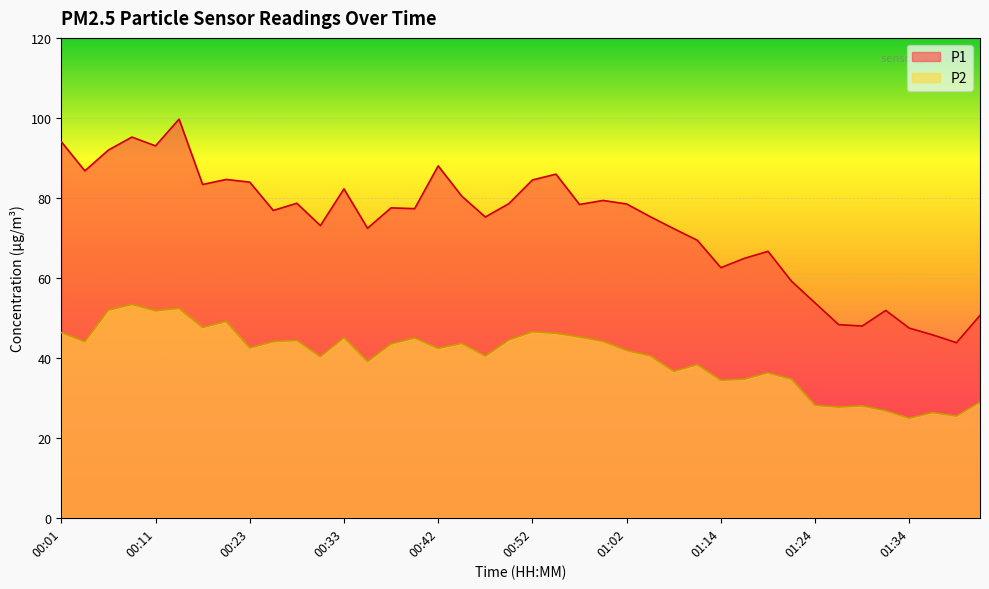

Does the chart display data point markers on the line(s)?

No